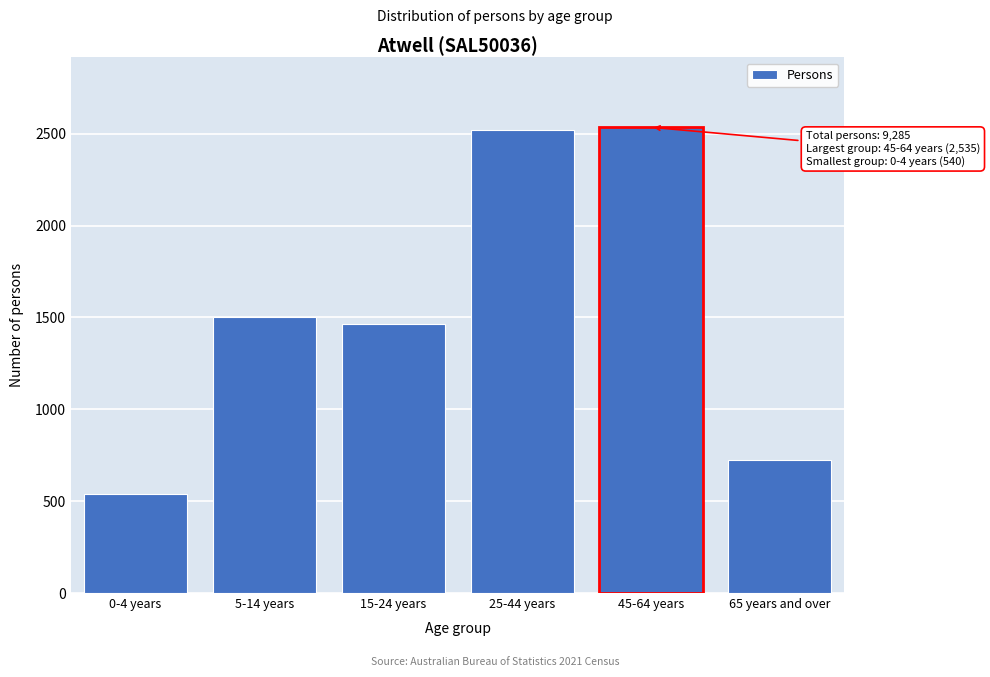

Reading right to left, transcribe all the data shown in this chart.

65 years and over=725	45-64 years=2535	25-44 years=2521	15-24 years=1462	5-14 years=1502	0-4 years=540